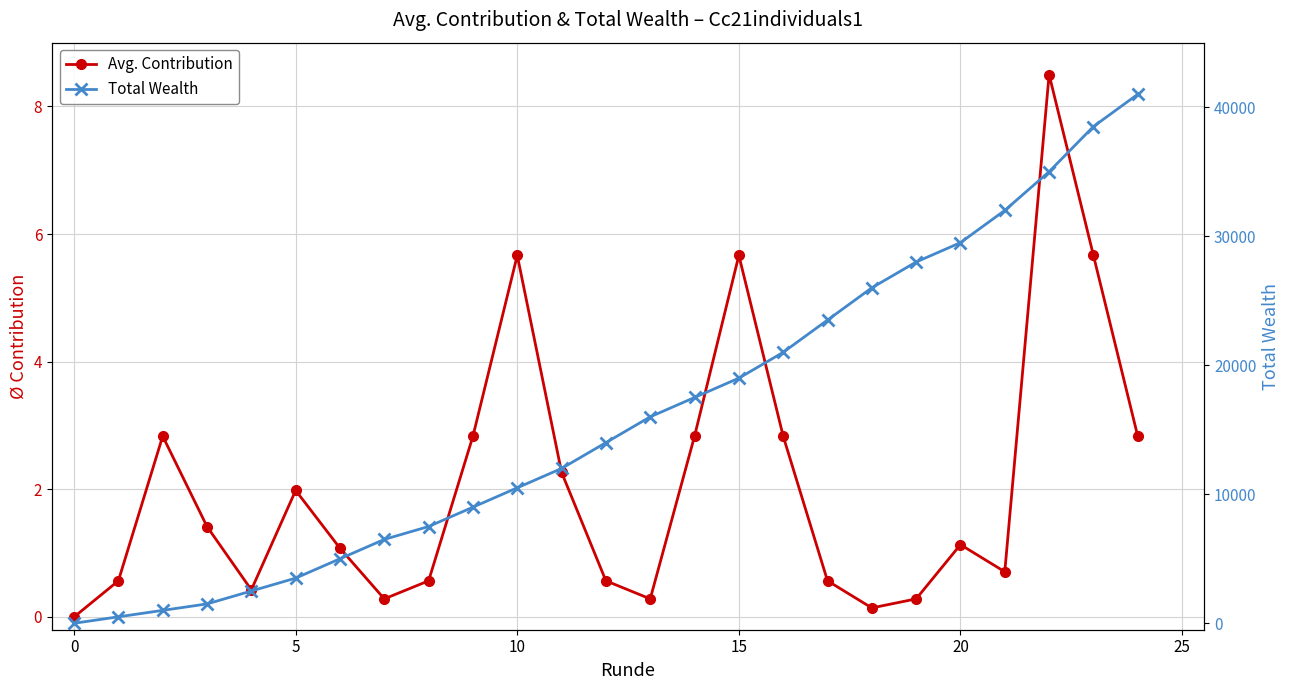

List the series in order of their overall mean, highest first.

Total Wealth, Avg. Contribution